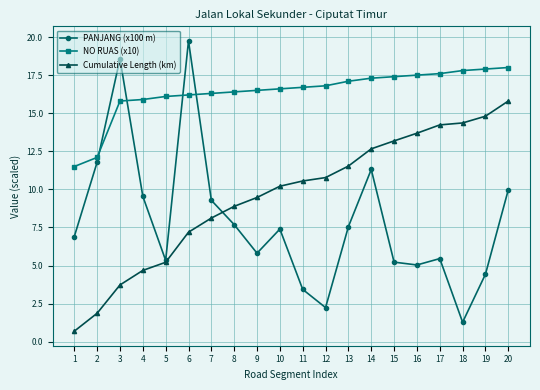

Which series has the widest spread of values?

PANJANG (x100 m)